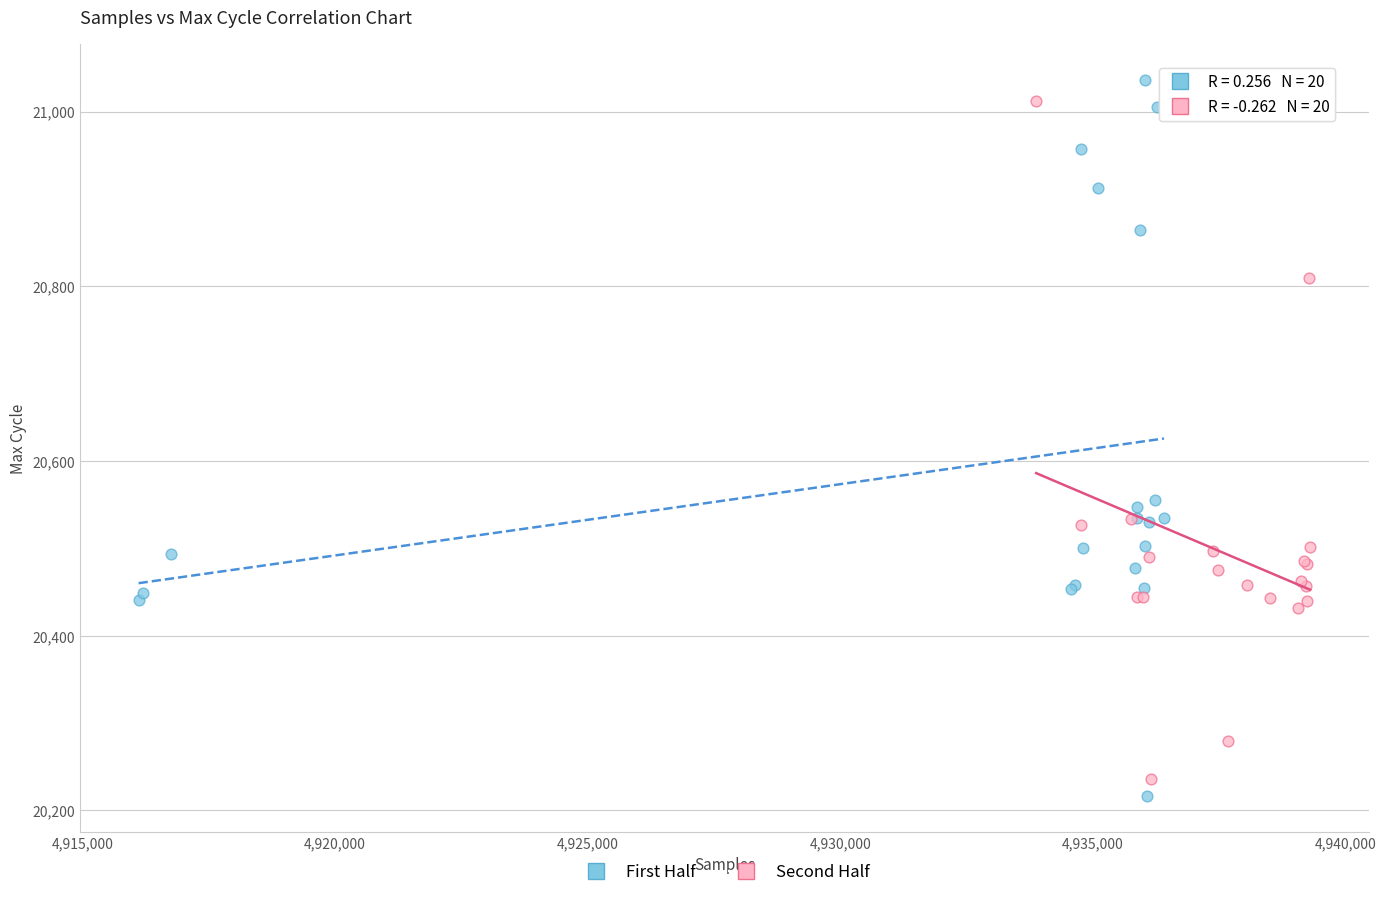

Which series has the largest Y range (max minus min)?

First Half